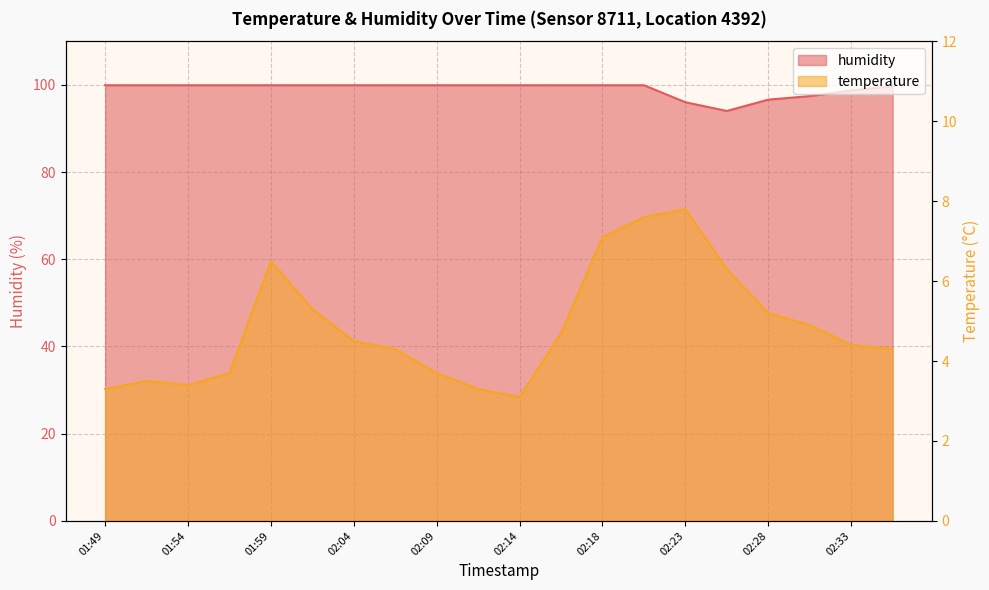

Does the chart display data point markers on the line(s)?

No